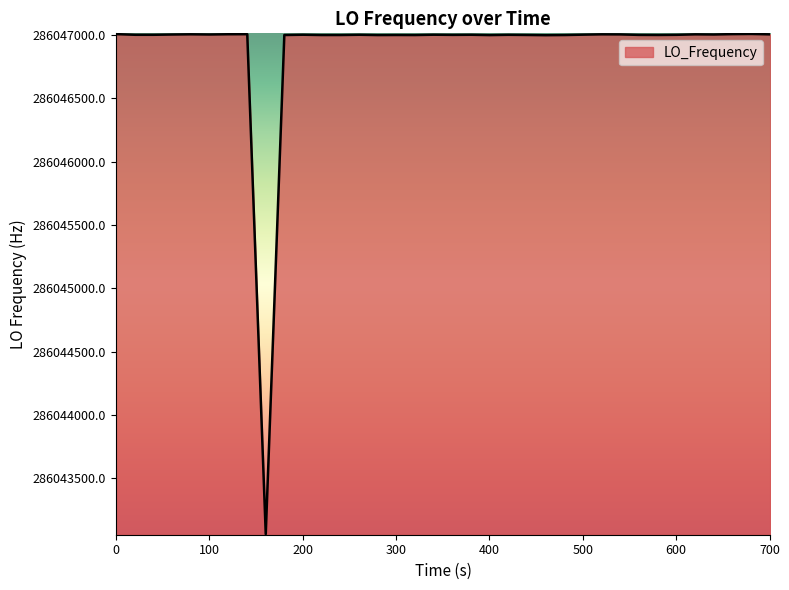

What is the difference between the maximum and minimum values?

3947.8